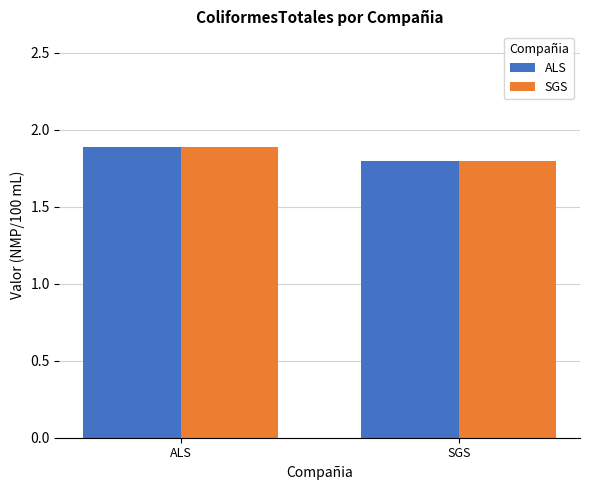

What is the average value of the SGS series?

1.8